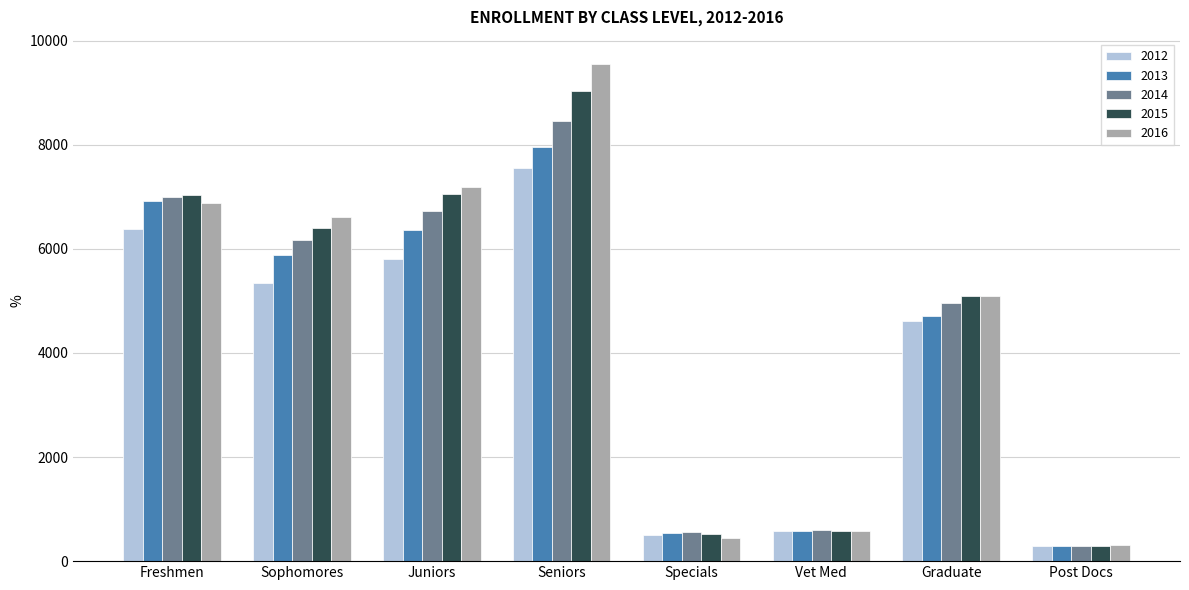

How many groups of bars are there?

8